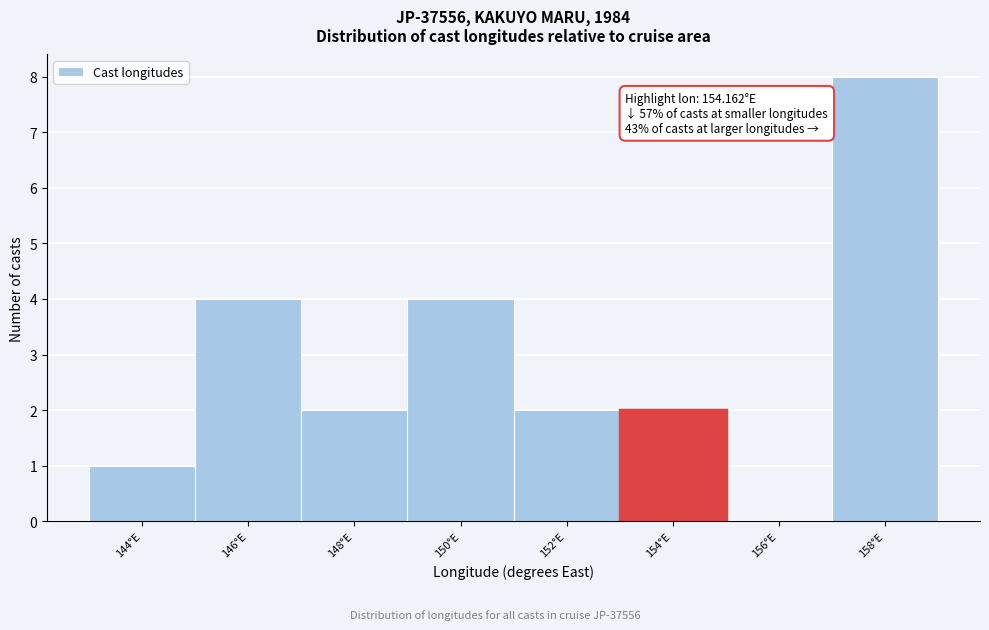

Reading right to left, transcribe all the data shown in this chart.

158°E=8	156°E=0	154°E=2	152°E=2	150°E=4	148°E=2	146°E=4	144°E=1